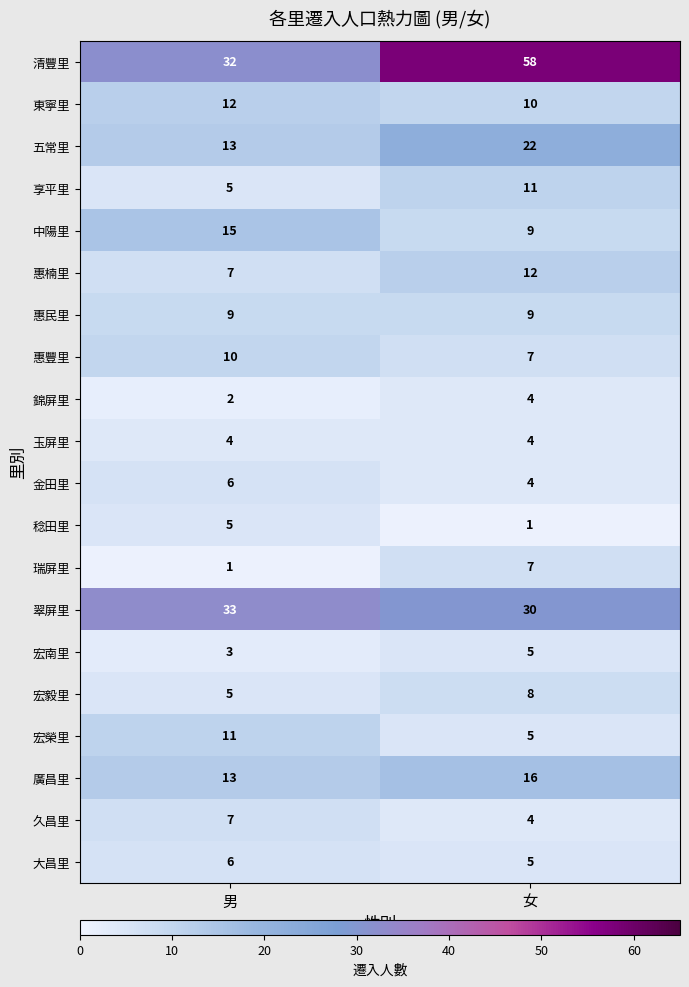

Count the number of data series in this chart.

20